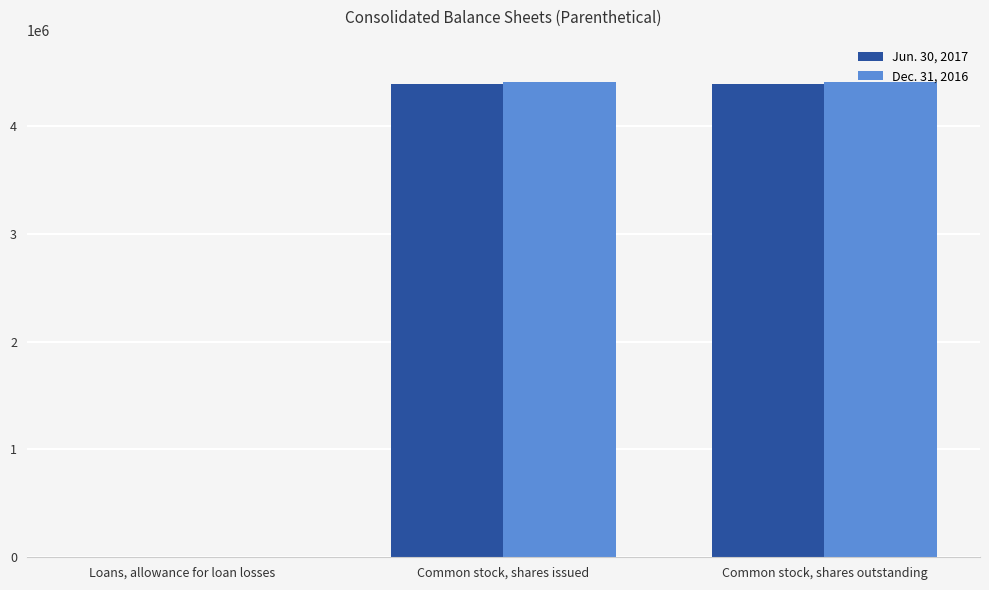

What is the greatest value displayed?

4403096